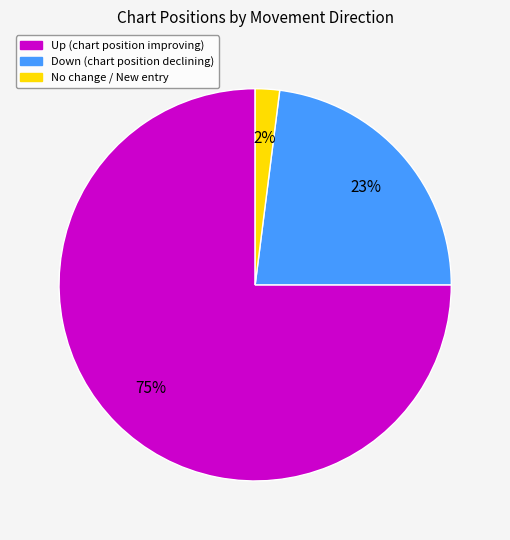

Does any single category account for the majority?

Yes